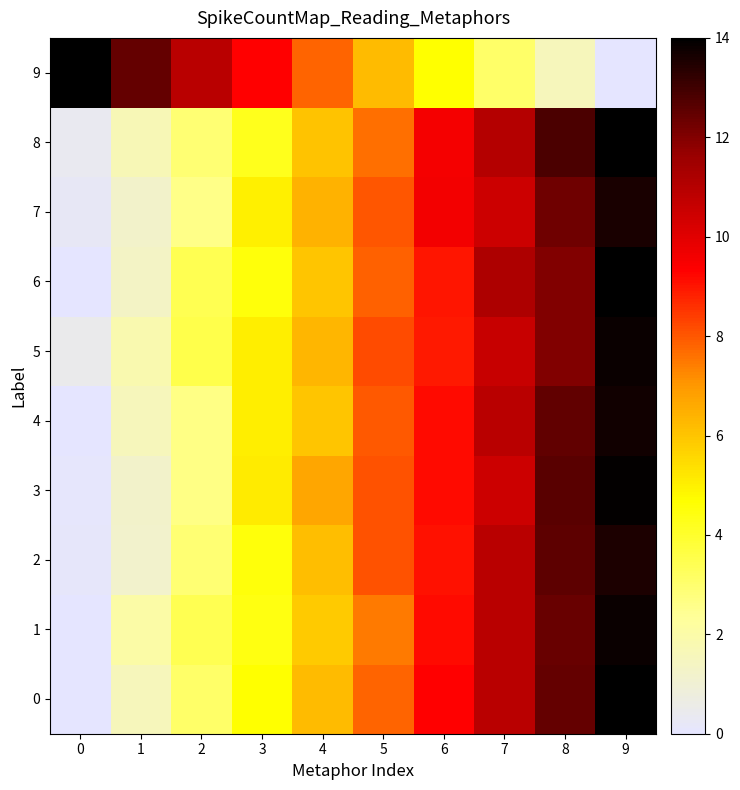

List the series in order of their peak value, lowest first.

2, 7, 4, 1, 5, 3, 8, 0, 6, 9